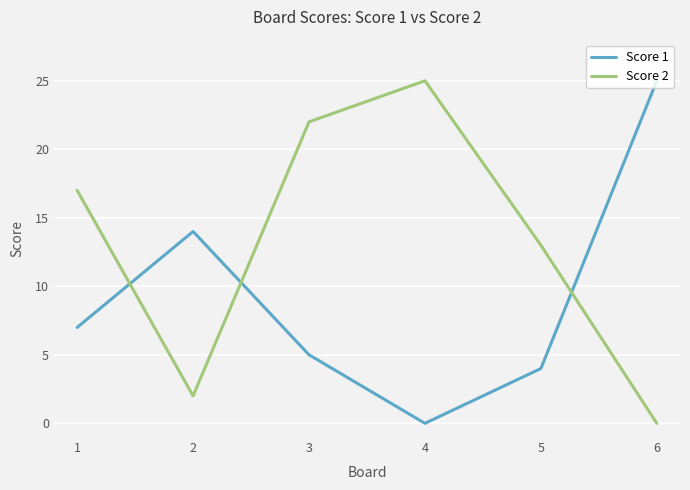

At 2, list the series in order from smallest to largest.

Score 2, Score 1